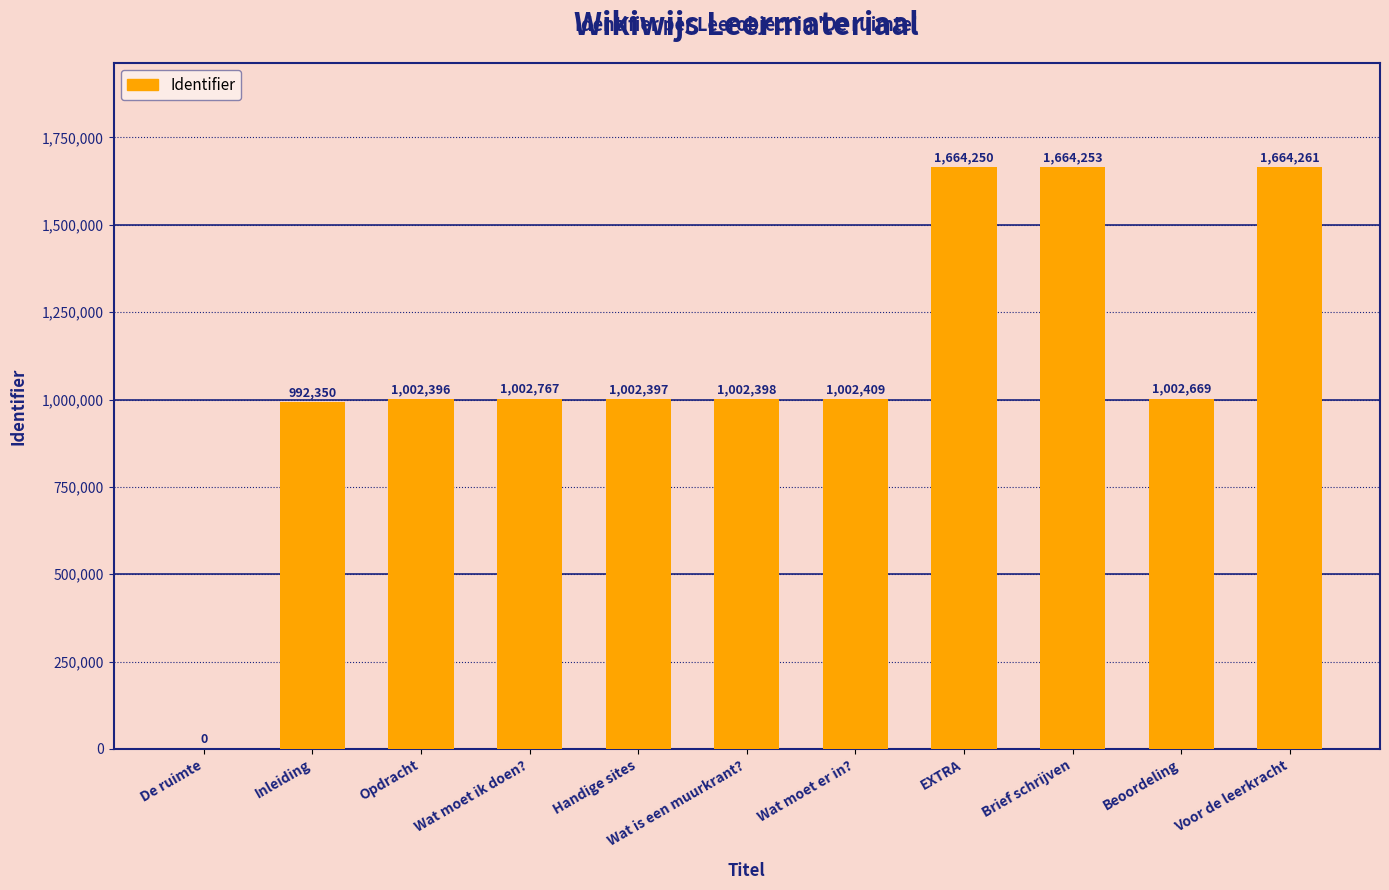

What is the sum of the values at Beoordeling and Wat moet ik doen??

2005436